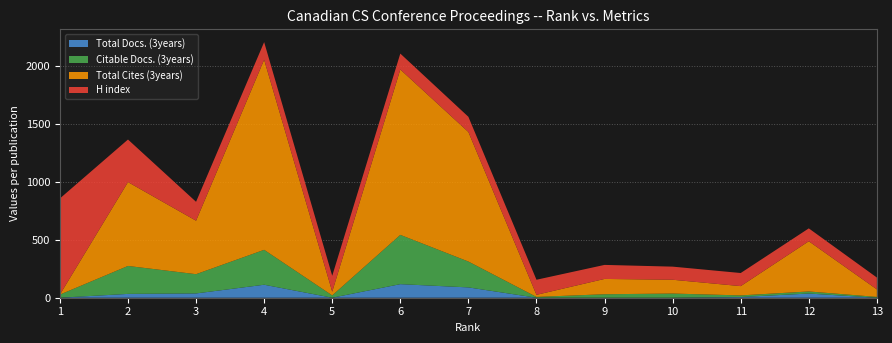

Reading right to left, what are all the values shown in this chart?

Total Docs. (3years): 13=0	12=36	11=6	10=0	9=0	8=0	7=89	6=117	5=0	4=112	3=37	2=33	1=0
Citable Docs. (3years): 13=7	12=18	11=14	10=36	9=30	8=7	7=223	6=425	5=20	4=301	3=166	2=241	1=27
Total Cites (3years): 13=65	12=433	11=80	10=119	9=132	8=18	7=1117	6=1426	5=32	4=1639	3=461	2=723	1=0
H index: 13=102	12=111	11=113	10=113	9=121	8=130	7=131	6=137	5=137	4=152	3=163	2=367	1=829